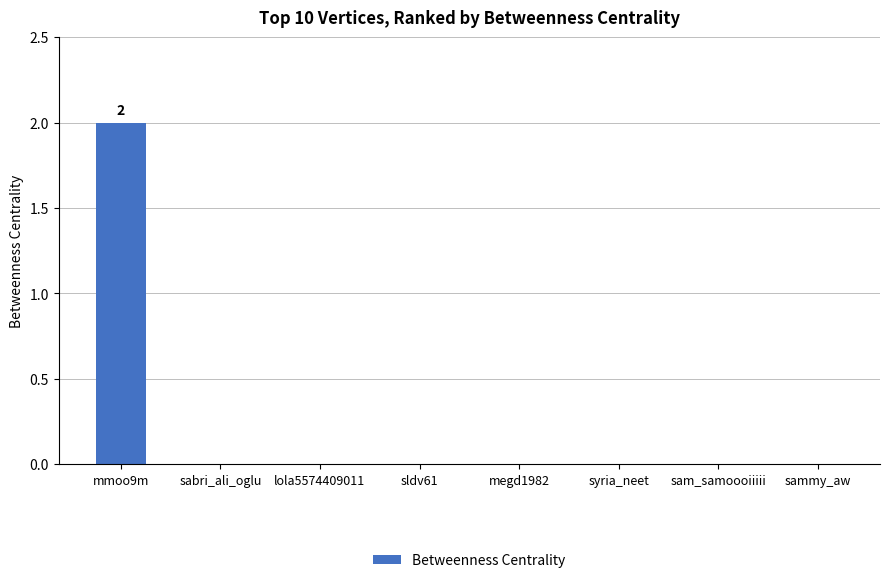

True or false: the data shows 1 at sammy_aw.

False